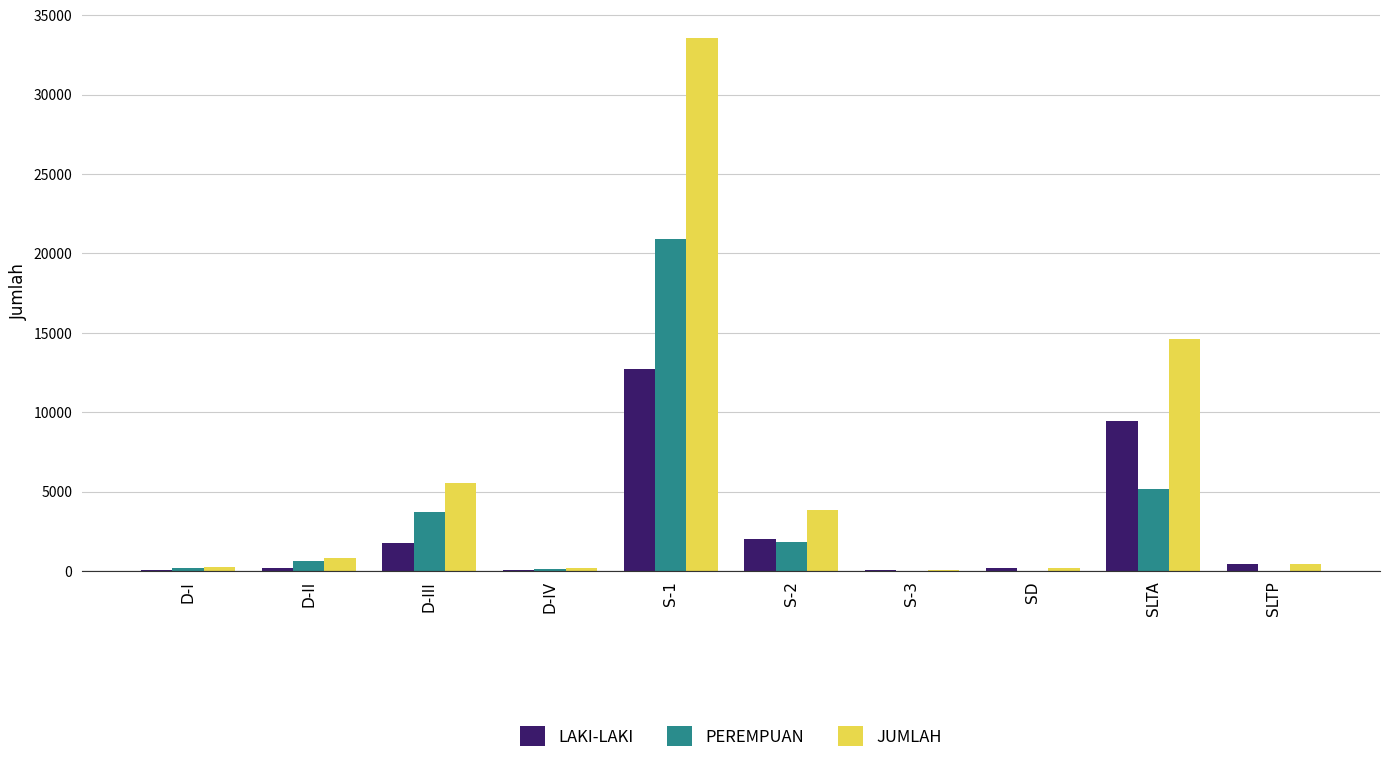

What is the sum of all PEREMPUAN values?

32551